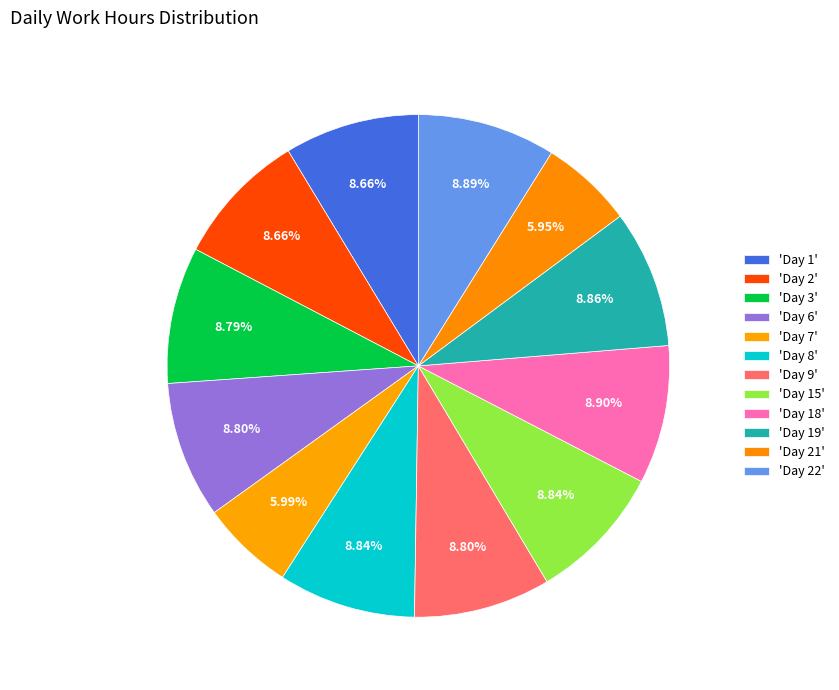

Count the number of slices in the pie.

12